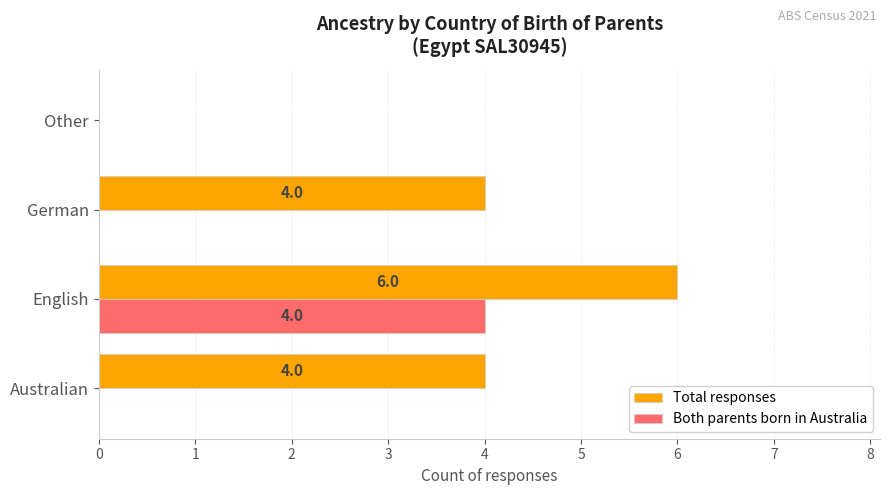

The Both parents born in Australia series shows 0 at Other. True or false?

True